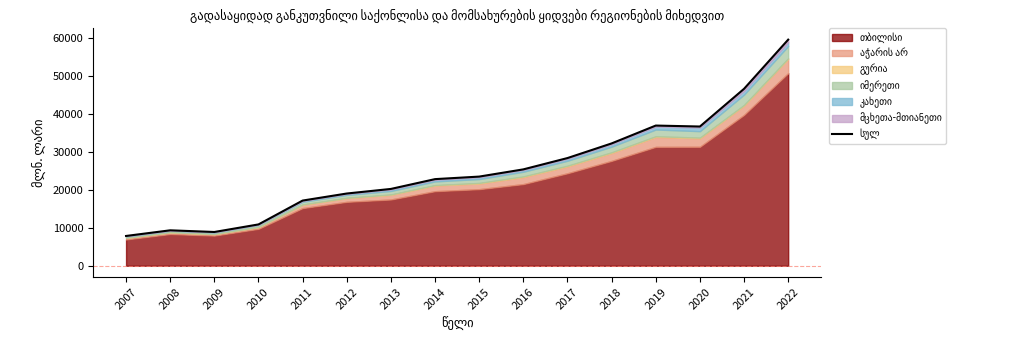

The value at 2012 is 11836.8. True or false?

False